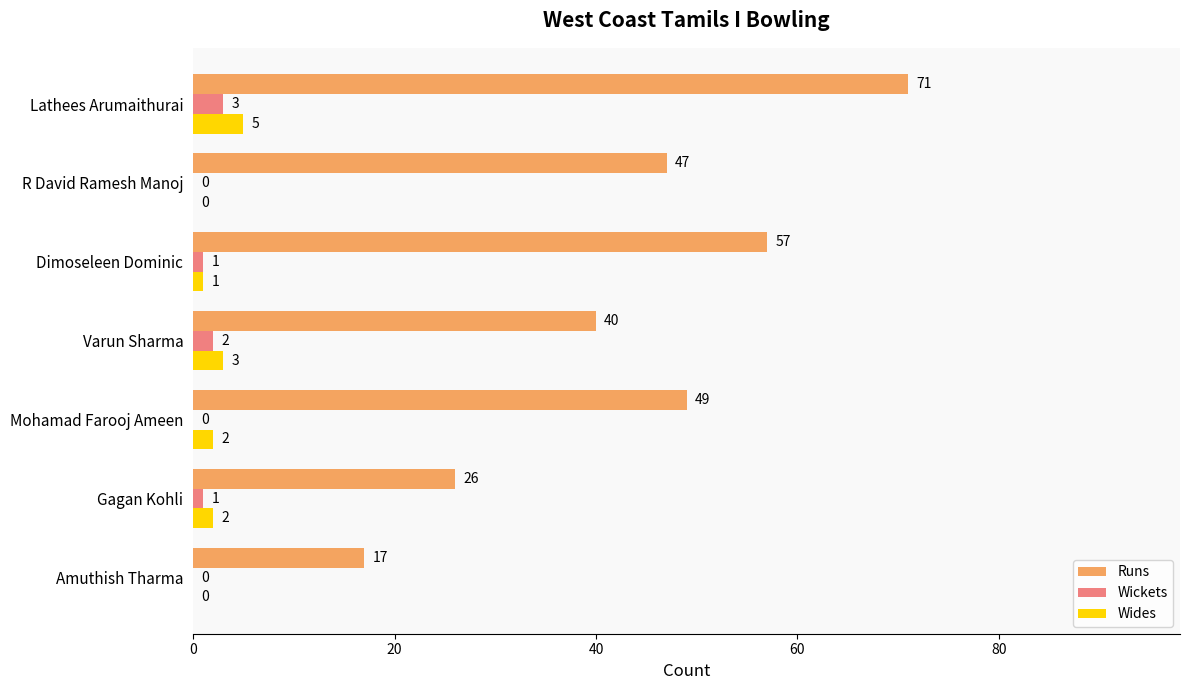

Between Mohamad Farooj Ameen and Lathees Arumaithurai, which series saw the biggest shift?

Runs